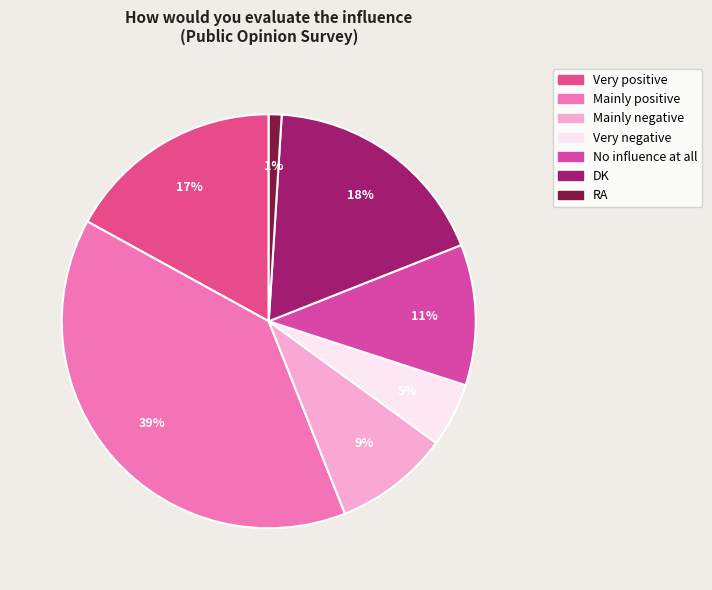

What portion of the pie excludes RA?

99.0%